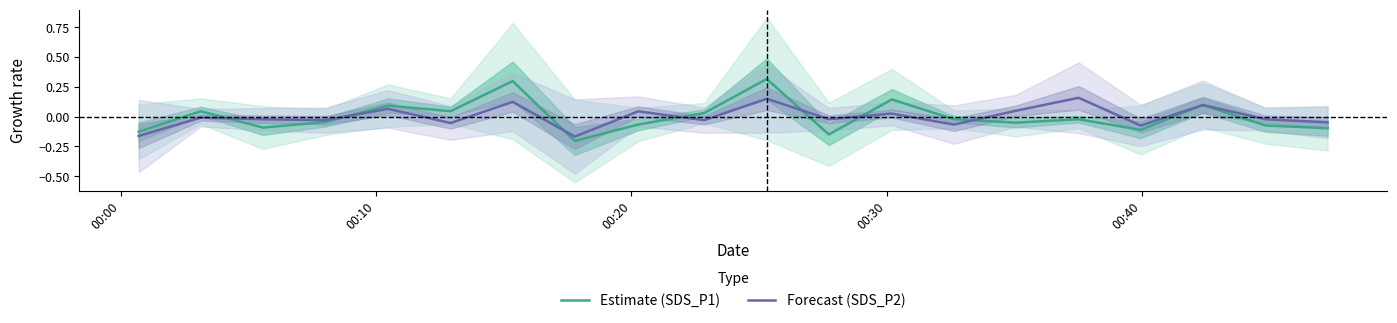

How many times do Forecast (SDS_P2) and Estimate (SDS_P1) cross each other?

9